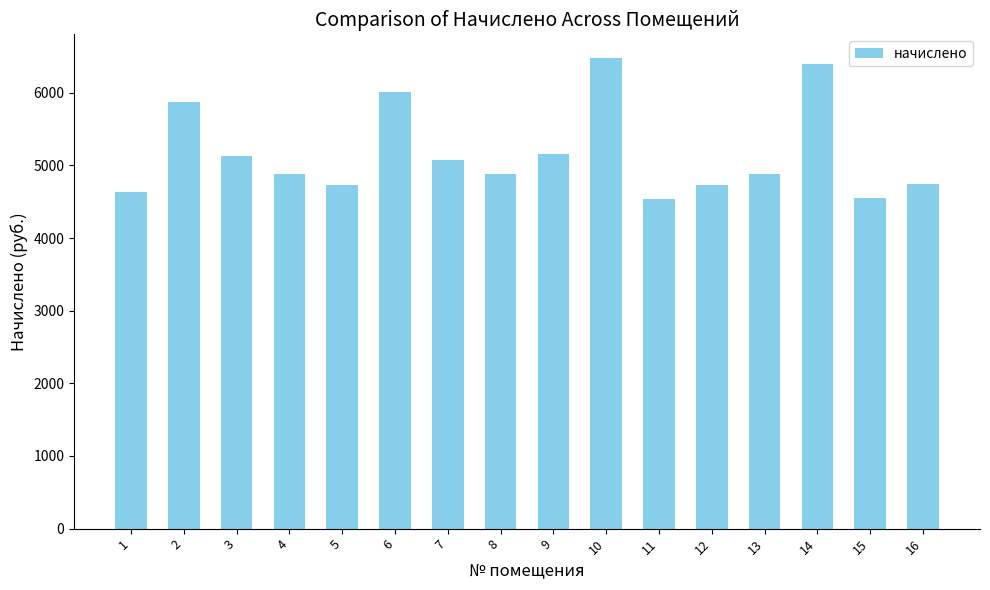

The value at 13 is 1078.0. True or false?

False